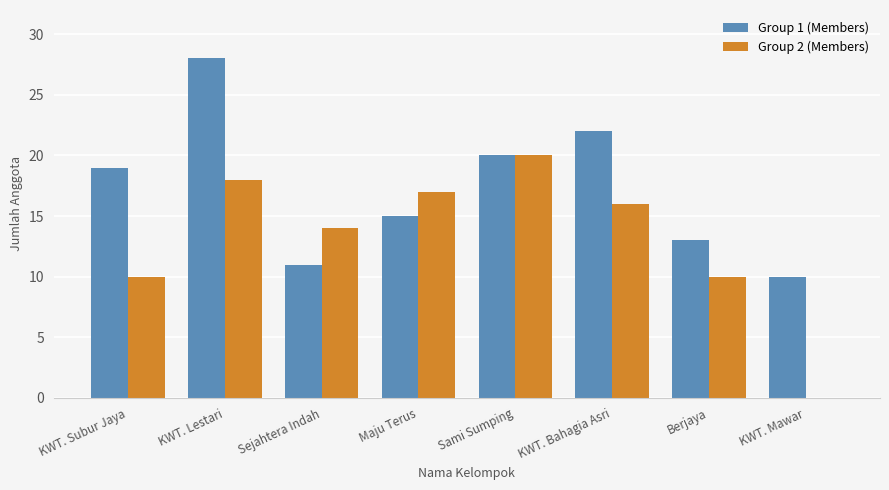

Between KWT. Bahagia Asri and KWT. Mawar, which series saw the biggest shift?

Group 2 (Members)